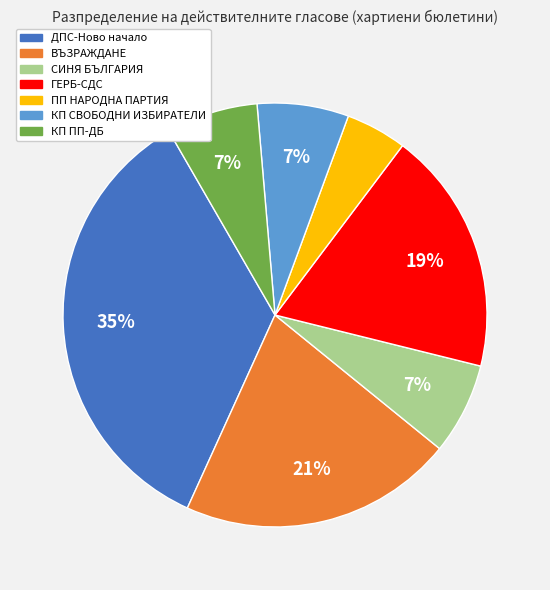

Which slice is the smallest?

ПП НАРОДНА ПАРТИЯ